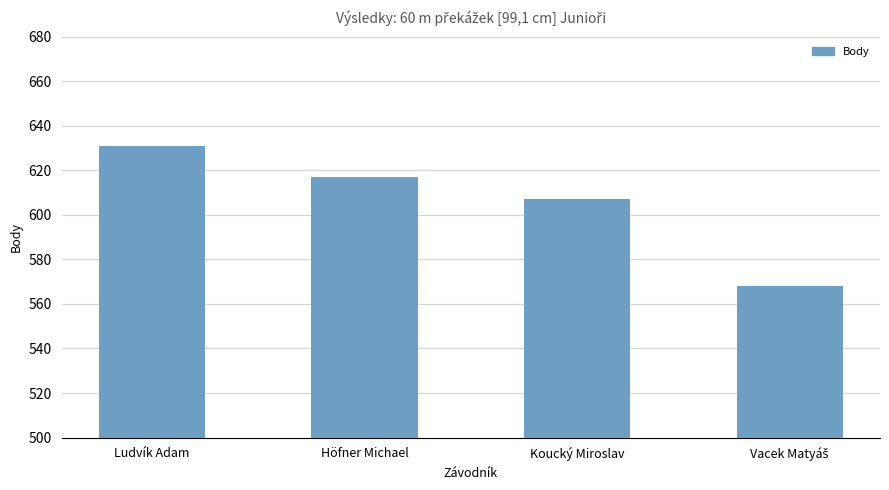

At which label does the data first exceed 617?

Ludvík Adam